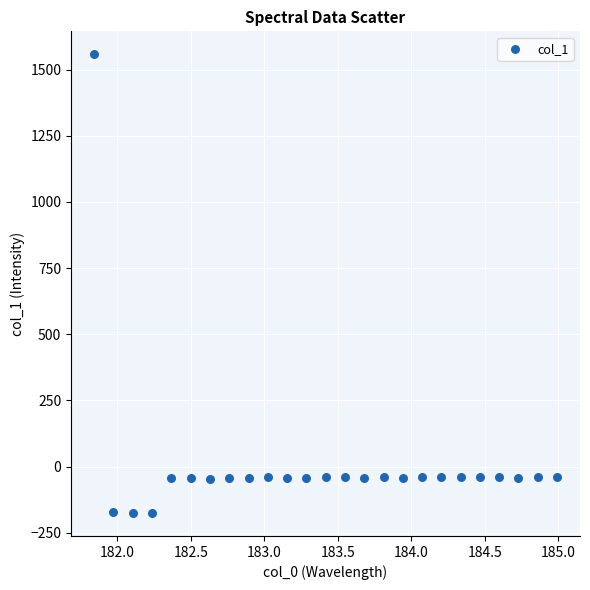

What is the range of X values (max minus min)?

3.1